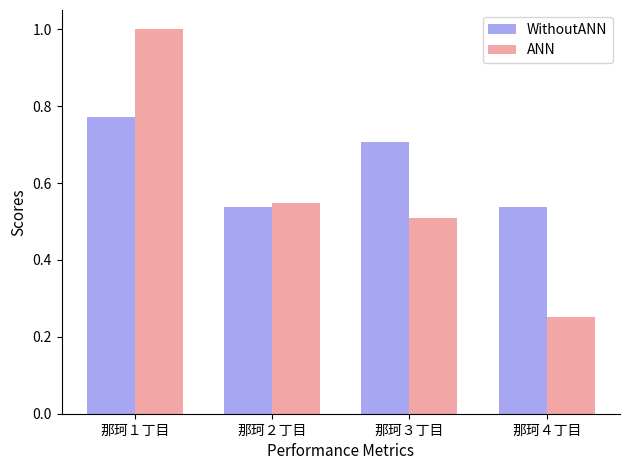

What is the approximate value of WithoutANN at 那珂３丁目?

0.7